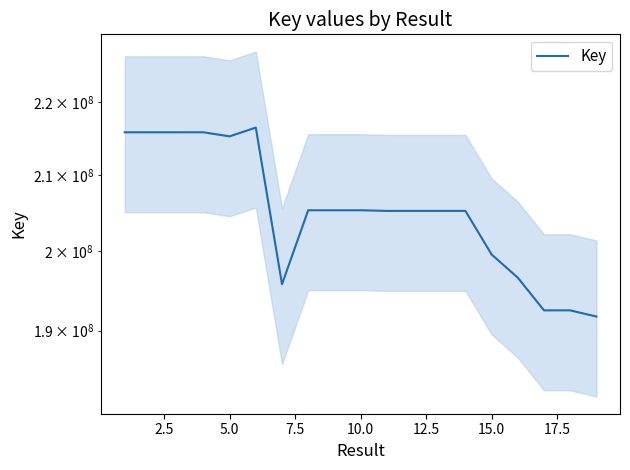

Reading left to right, transcribe all the data shown in this chart.

215801991	215802073	215802032	215801950	215241168	216453364	195756556	205269641	205269682	205269600	205185032	205184988	205184878	205184930	199526065	196571473	192496216	192496255	191732288